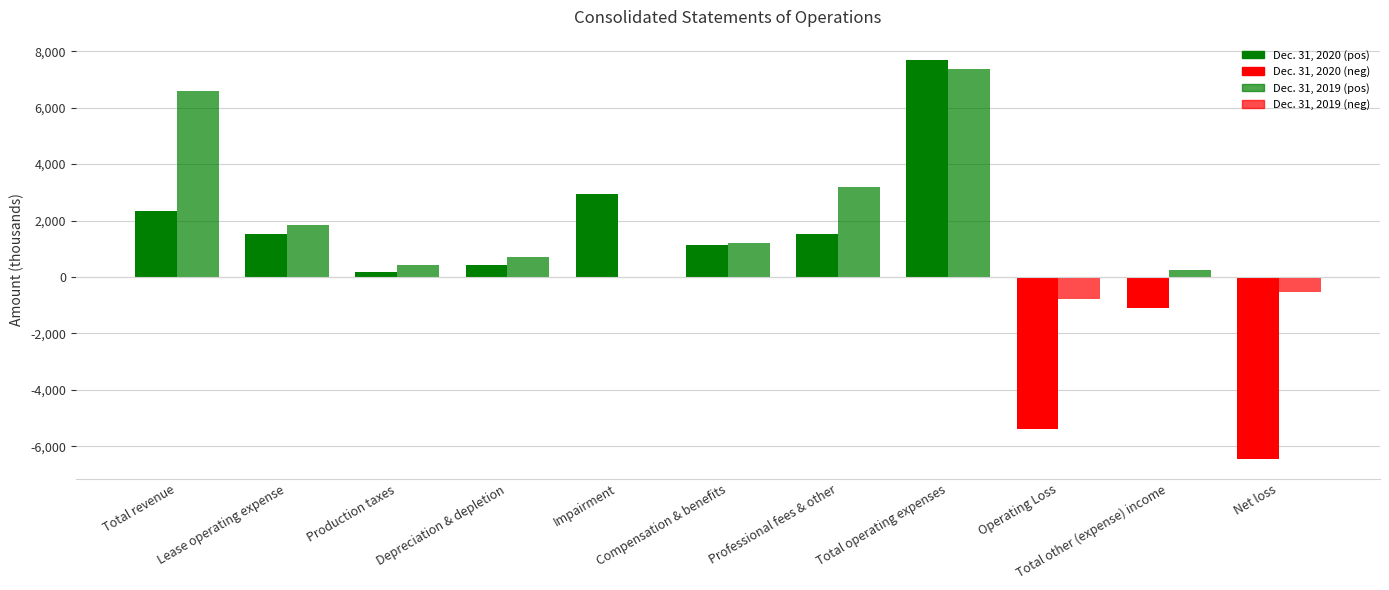

What is the difference between the highest and lowest values at Production taxes?

261